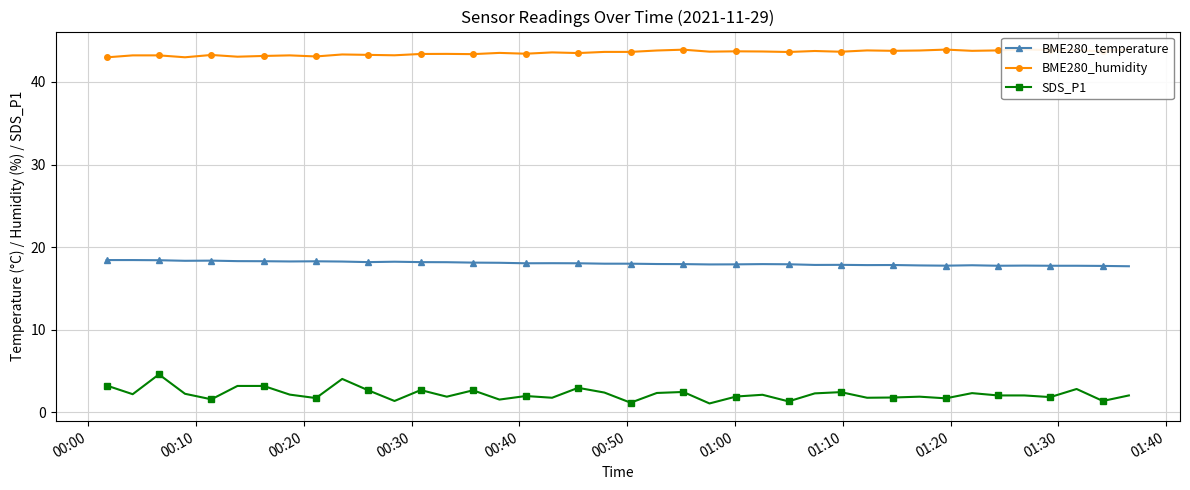

What is the lowest value of the SDS_P1 series?

1.1